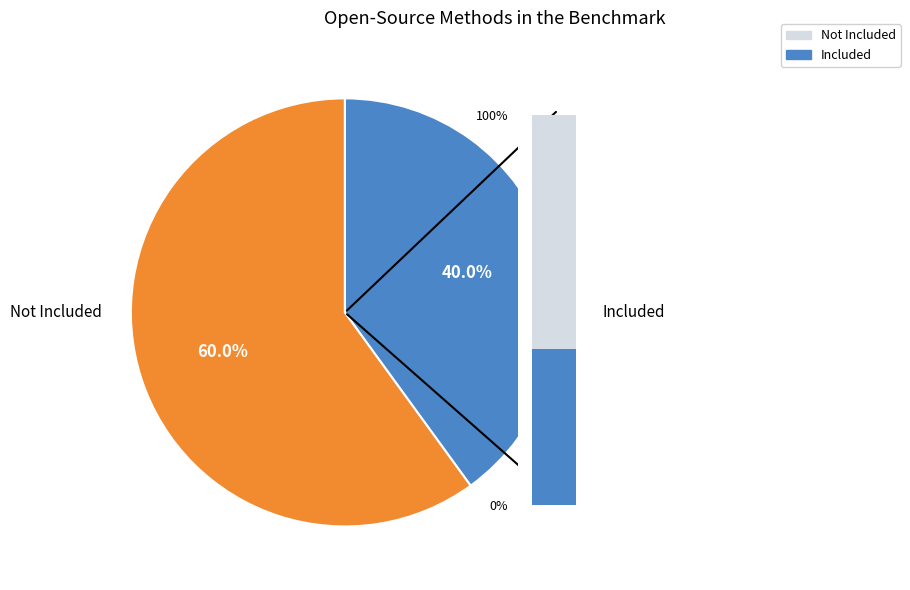

The Extension slice represents 7% of the pie. True or false?

False